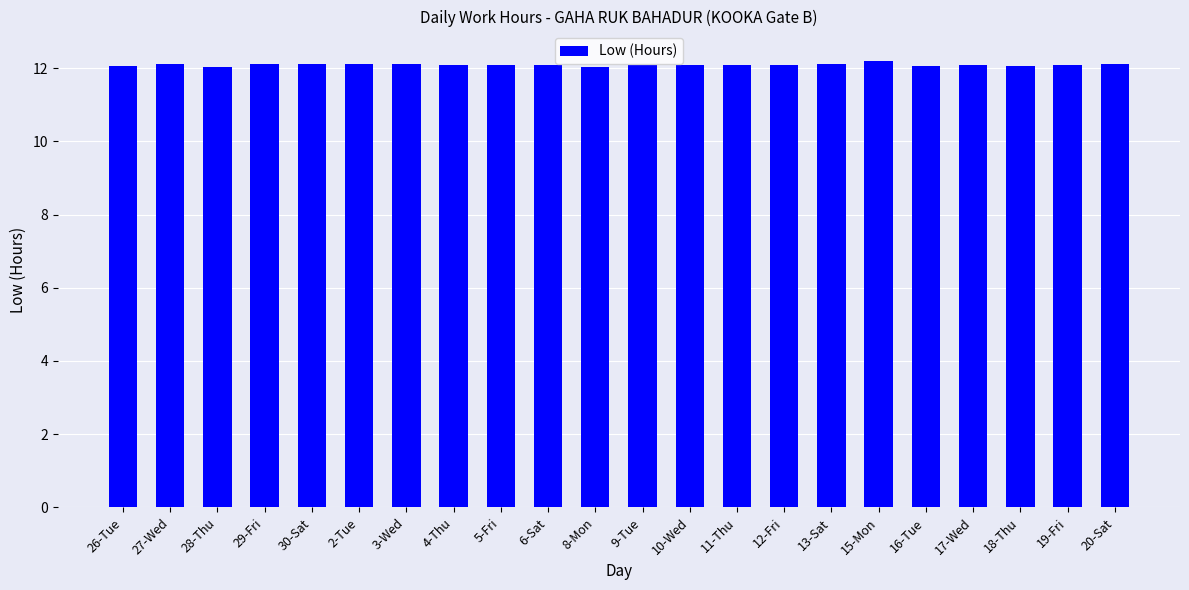

What is the greatest value displayed?

12.2